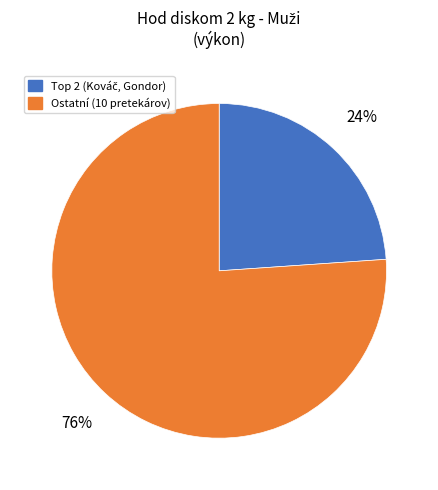

Is there a majority slice in this chart?

Yes